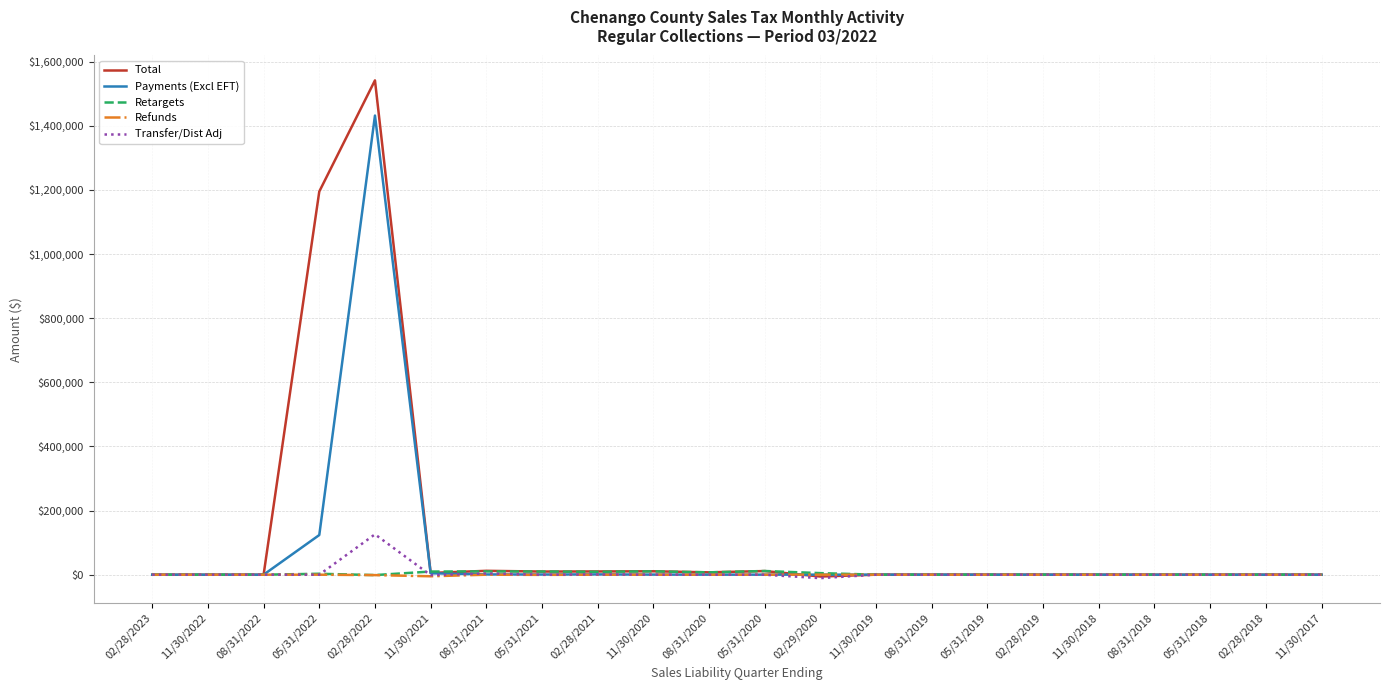

Is it true that Transfer/Dist Adj equals 3791.0 at 08/31/2021?

True